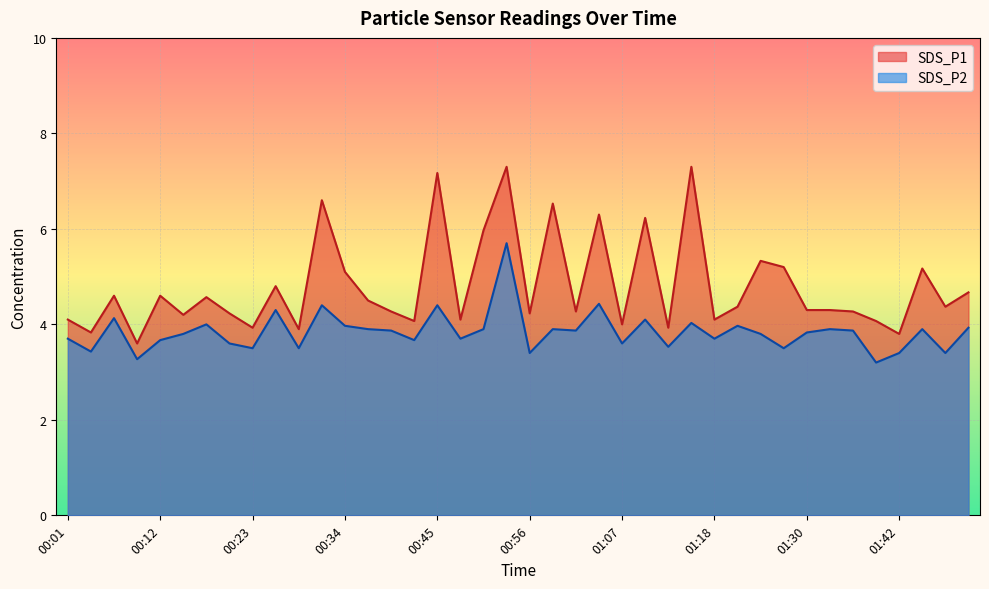

Reading right to left, what are all the values shown in this chart?

SDS_P1: 01:50=4.7	01:47=4.4	01:44=5.2	01:42=3.8	01:39=4.1	01:36=4.3	01:33=4.3	01:30=4.3	01:27=5.2	01:24=5.3	01:21=4.4	01:18=4.1	01:15=7.3	01:13=3.9	01:10=6.2	01:07=4.0	01:04=6.3	01:01=4.3	00:59=6.5	00:56=4.2	00:53=7.3	00:50=6.0	00:48=4.1	00:45=7.2	00:42=4.1	00:39=4.3	00:37=4.5	00:34=5.1	00:31=6.6	00:28=3.9	00:25=4.8	00:23=3.9	00:20=4.2	00:17=4.6	00:14=4.2	00:12=4.6	00:09=3.6	00:06=4.6	00:03=3.8	00:01=4.1
SDS_P2: 01:50=3.9	01:47=3.4	01:44=3.9	01:42=3.4	01:39=3.2	01:36=3.9	01:33=3.9	01:30=3.8	01:27=3.5	01:24=3.8	01:21=4.0	01:18=3.7	01:15=4.0	01:13=3.5	01:10=4.1	01:07=3.6	01:04=4.4	01:01=3.9	00:59=3.9	00:56=3.4	00:53=5.7	00:50=3.9	00:48=3.7	00:45=4.4	00:42=3.7	00:39=3.9	00:37=3.9	00:34=4.0	00:31=4.4	00:28=3.5	00:25=4.3	00:23=3.5	00:20=3.6	00:17=4.0	00:14=3.8	00:12=3.7	00:09=3.3	00:06=4.1	00:03=3.4	00:01=3.7